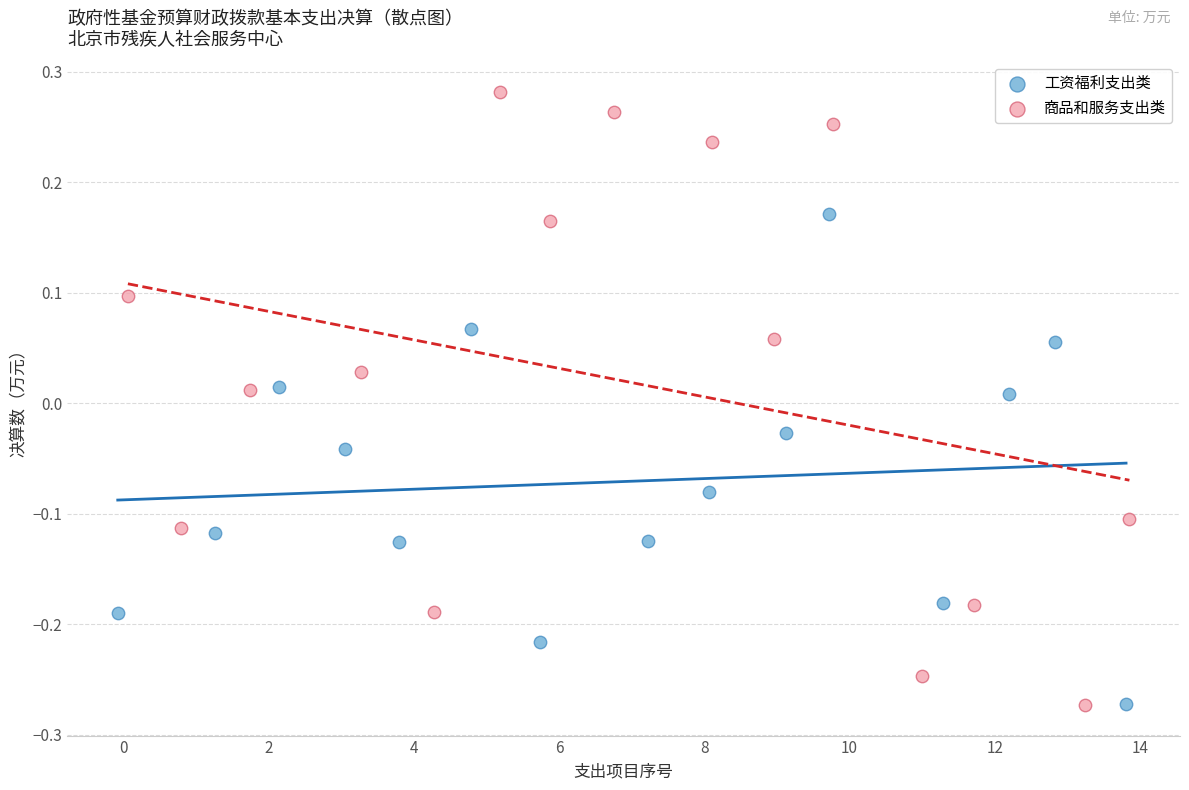

Which series contains the highest Y value?

商品和服务支出类